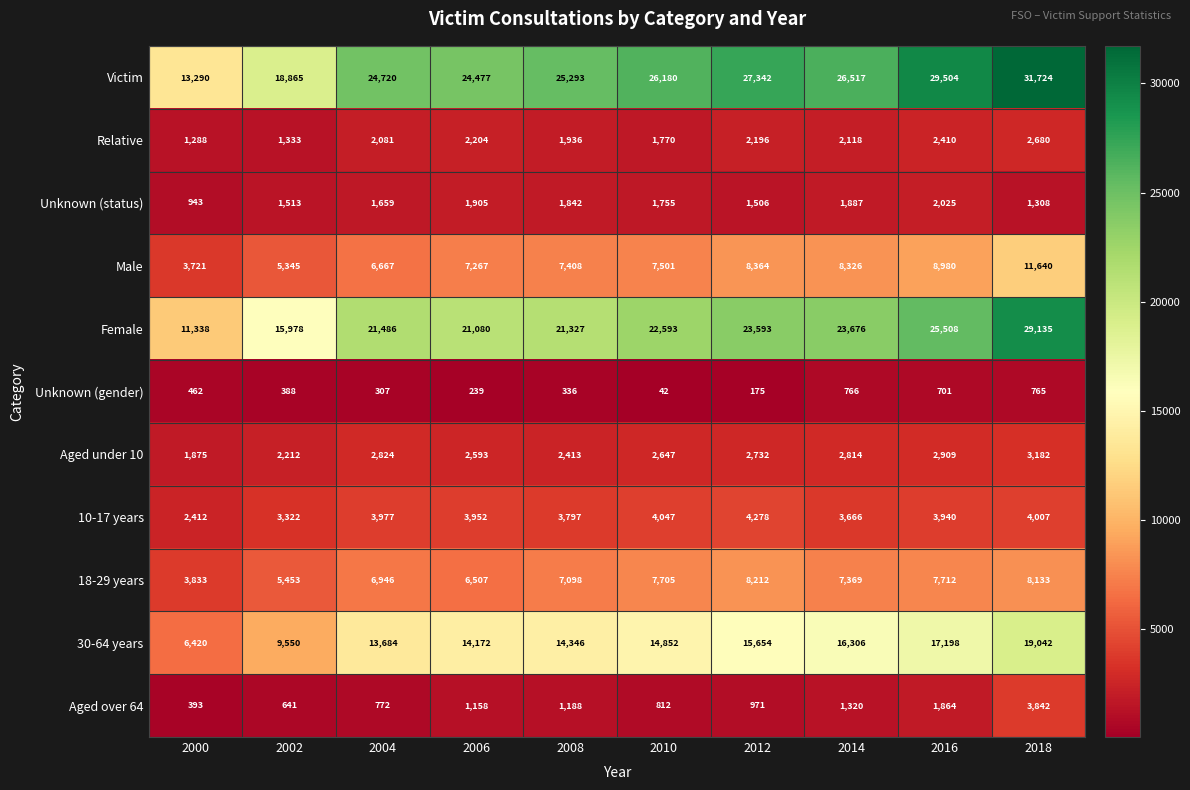

How many values in the 10-17 years series are below 3952?

5